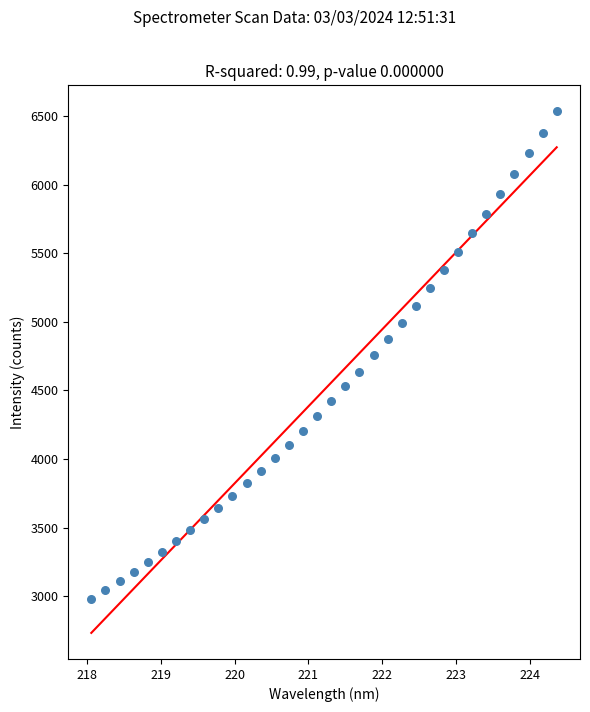

What is the range of Y values (max minus min)?

3552.2